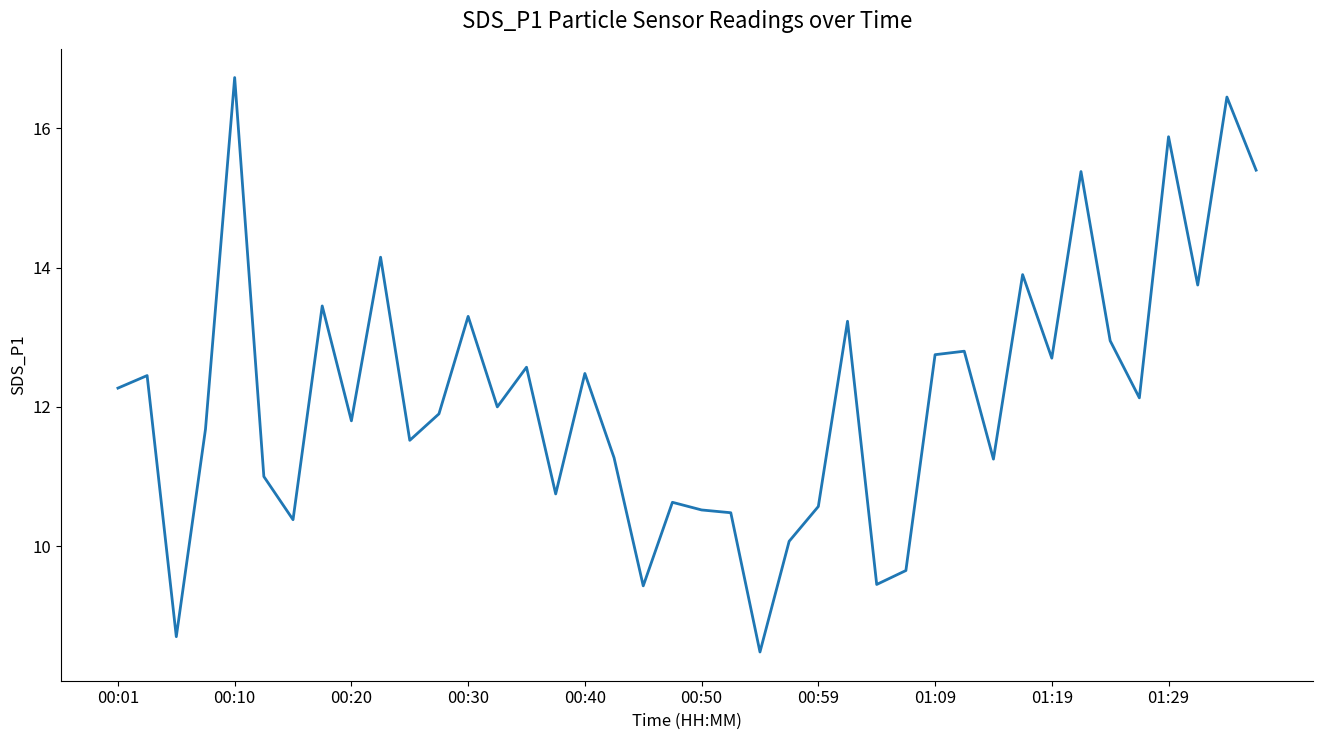

Is this an area chart (filled region under the line)?

No